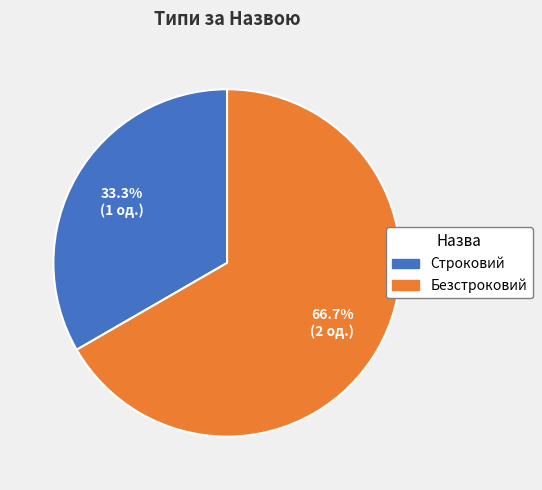

Do Безстроковий and Строковий together represent more than half of the pie?

Yes